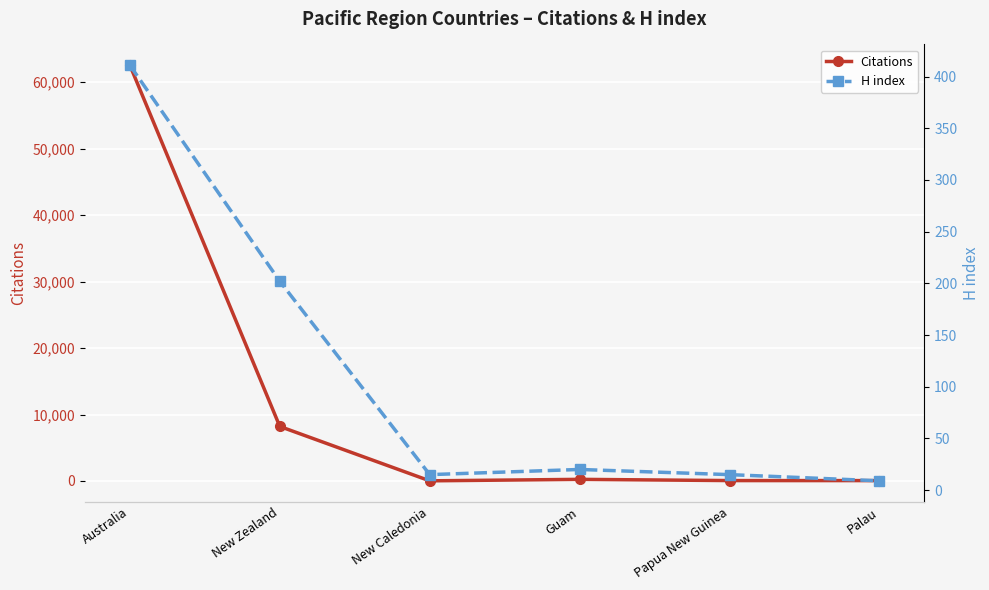

What is the difference between the maximum and minimum values in the H index series?

402